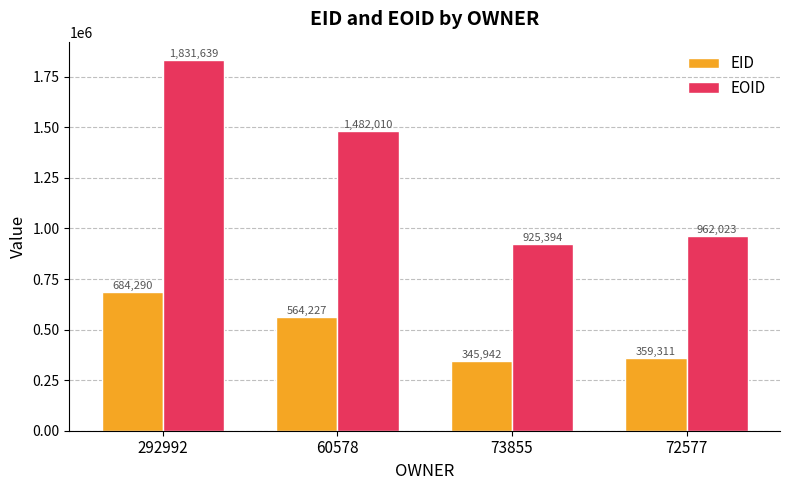

What is the sum of all EOID values?

5201066